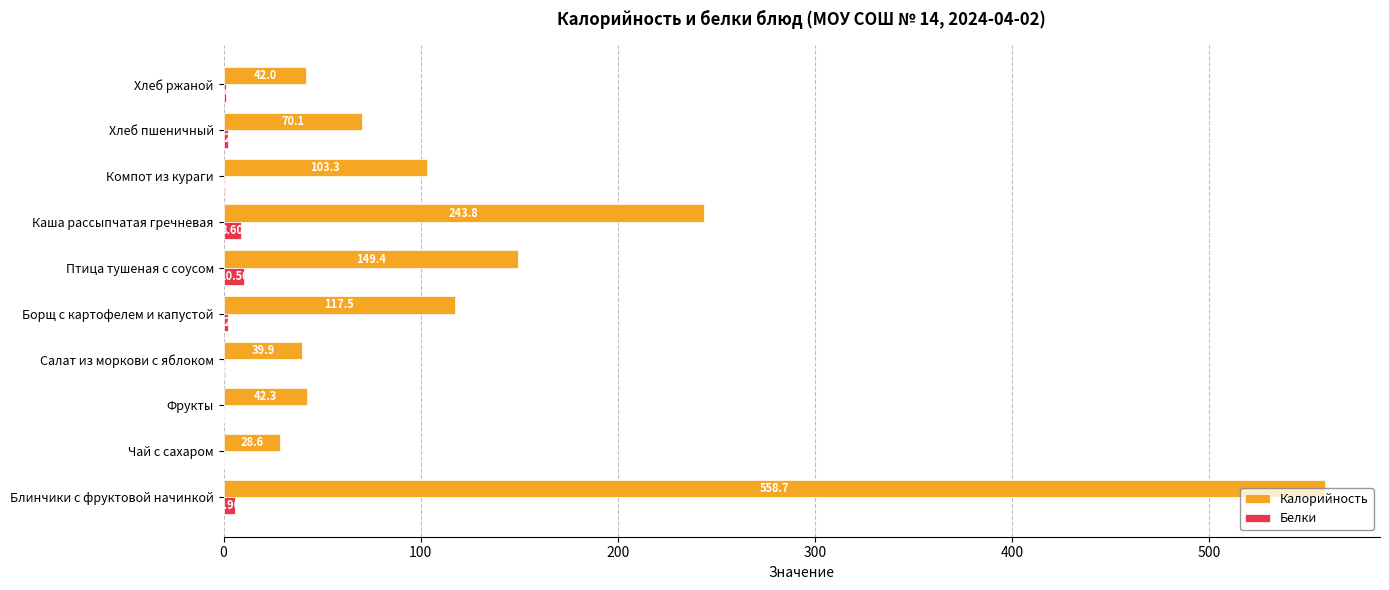

What is the total value across all series at Хлеб ржаной?

43.4